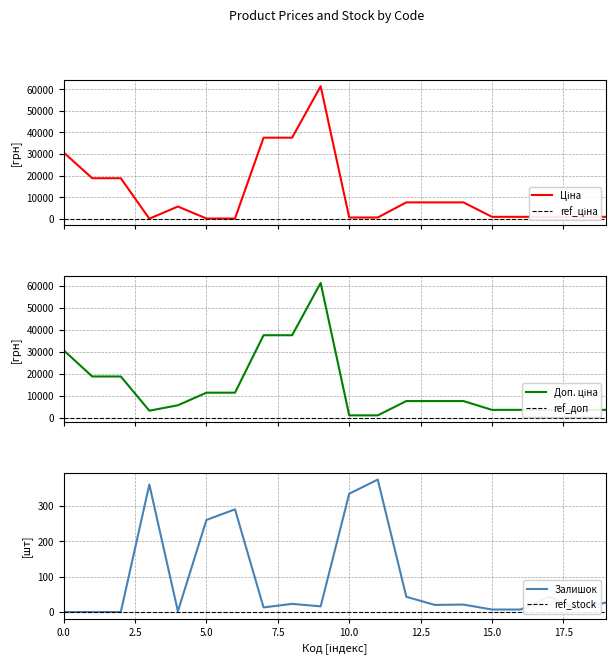

What value does the Доп. ціна series have at 271712227?

1081.7